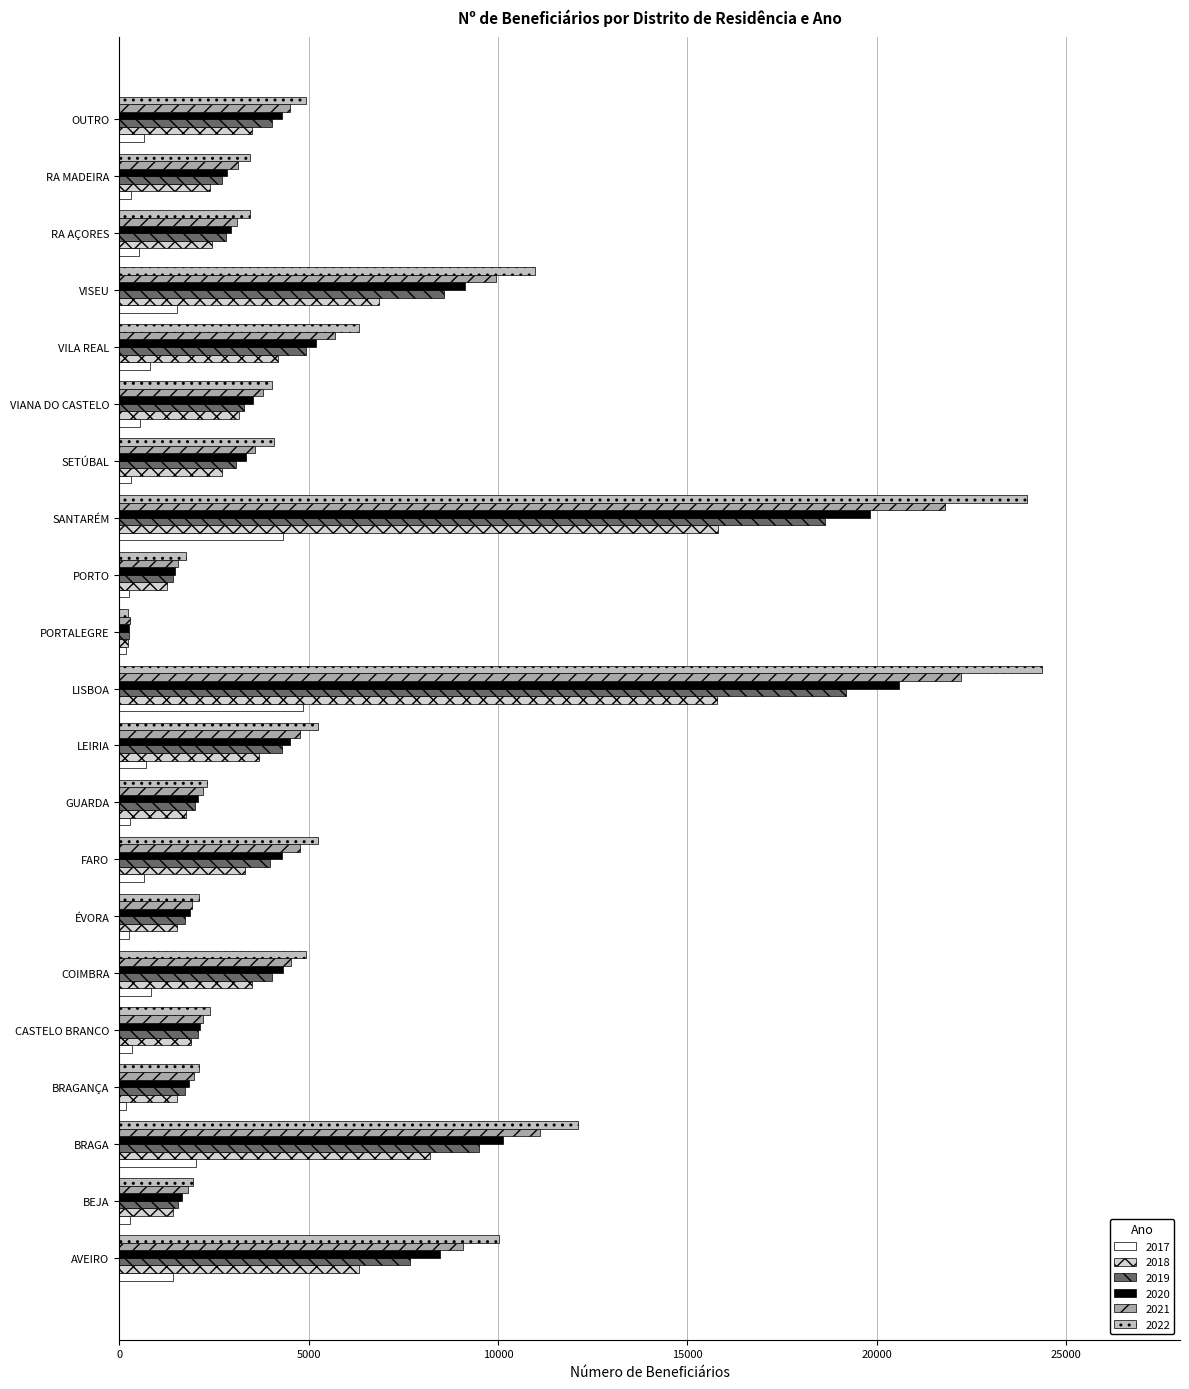

How many data points in 2020 are less than 3534?

10